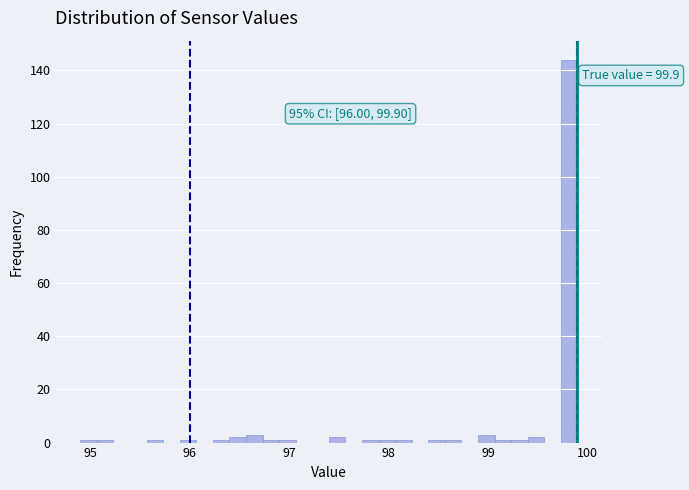

Around what value on the x-axis is the tallest bar? Give the approximate position of its centre, as read against the axis.

99.8